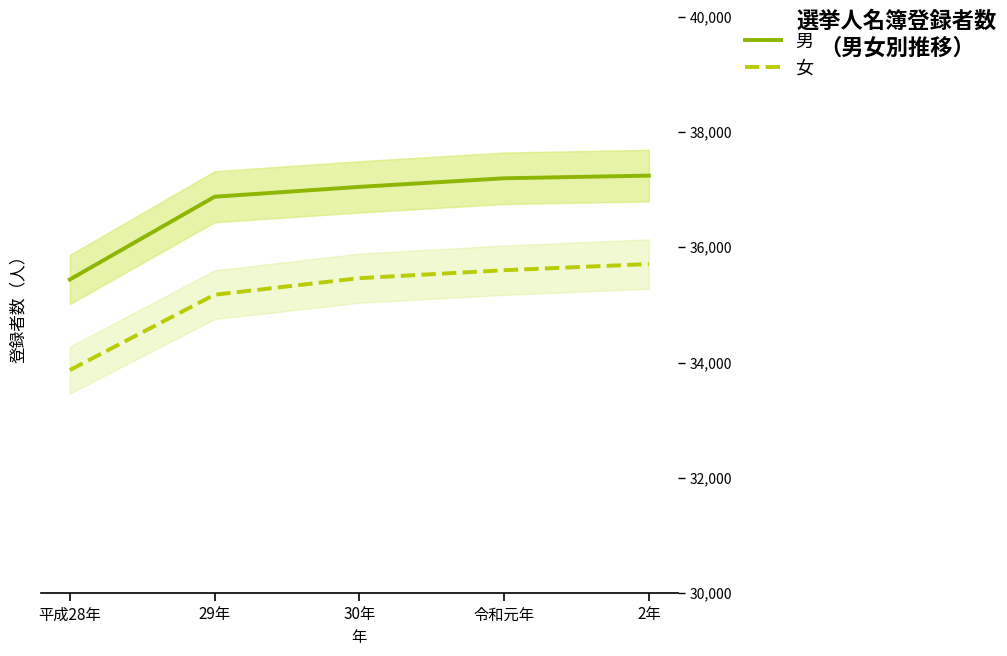

At 平成28年, list the series in order from largest to smallest.

男, 女